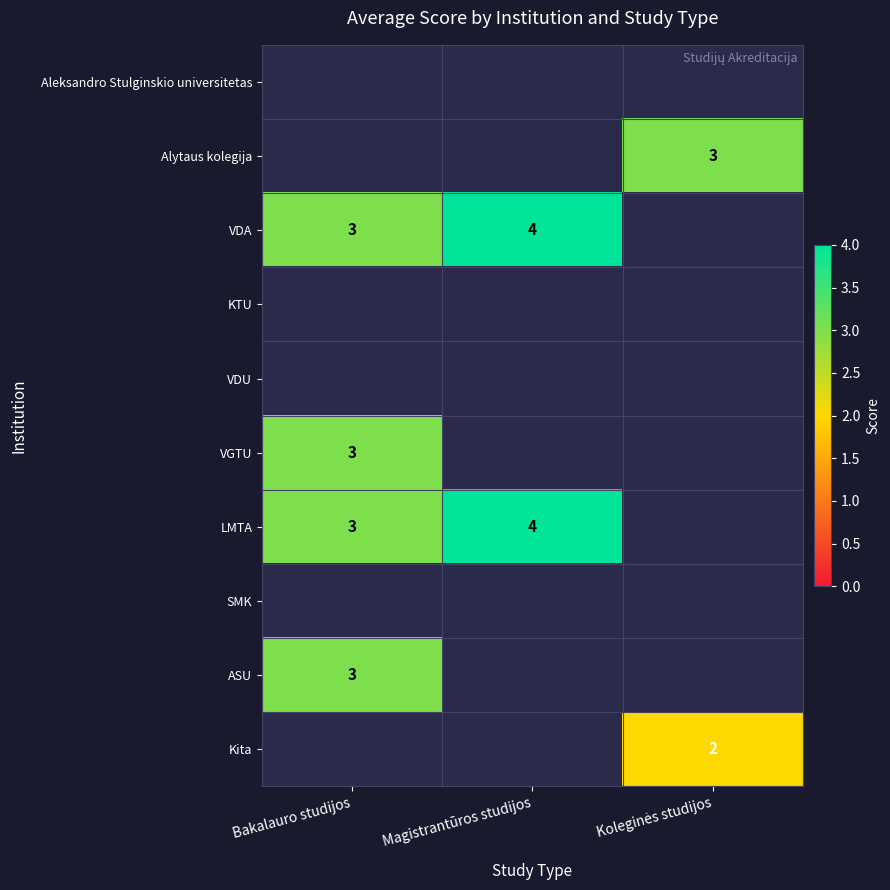

True or false: LMTA has a value of 6 at Magistrantūros studijos.

False